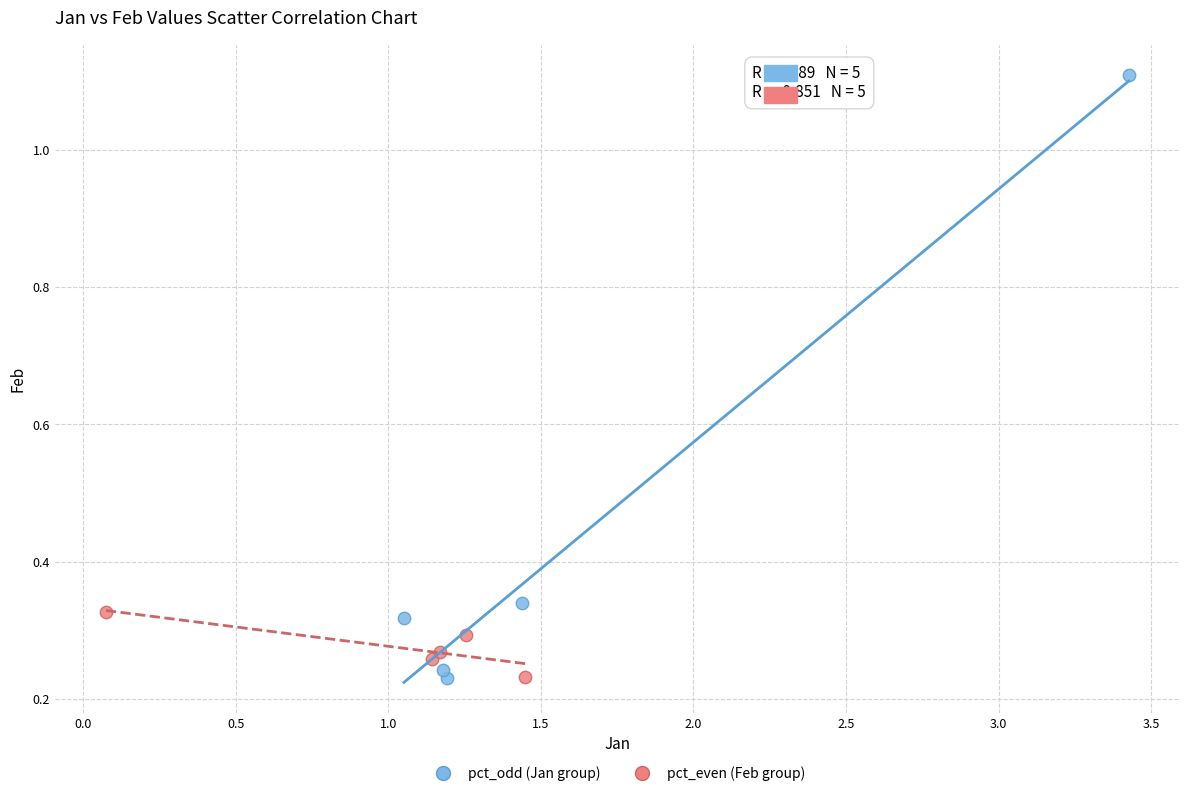

Which series reaches the maximum Y coordinate?

pct_odd (Jan group)